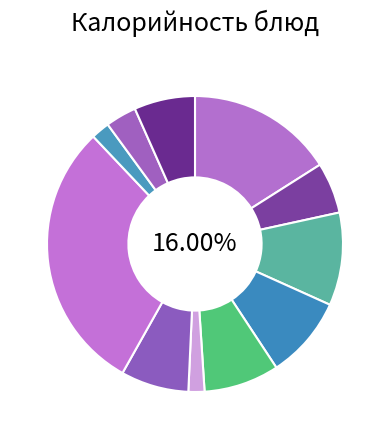

To the nearest percent, what is the average slice percentage?

9%